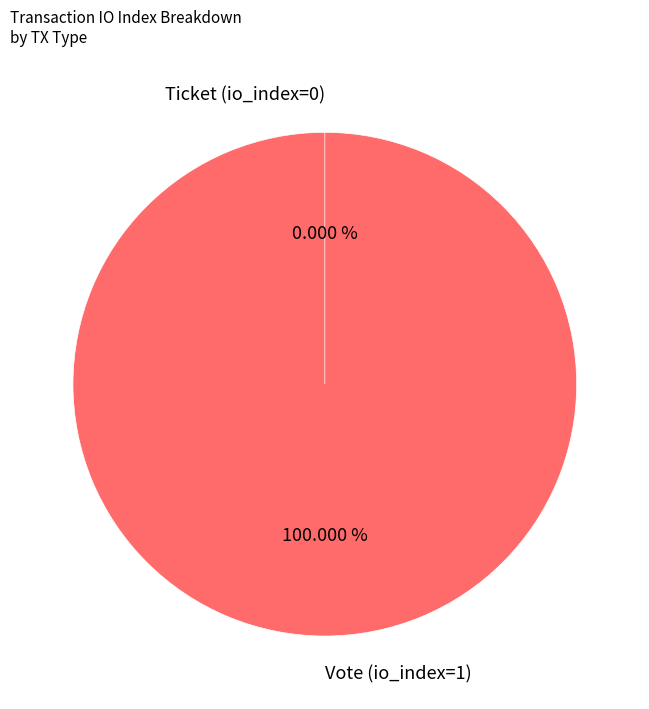

Count the number of slices in the pie.

2